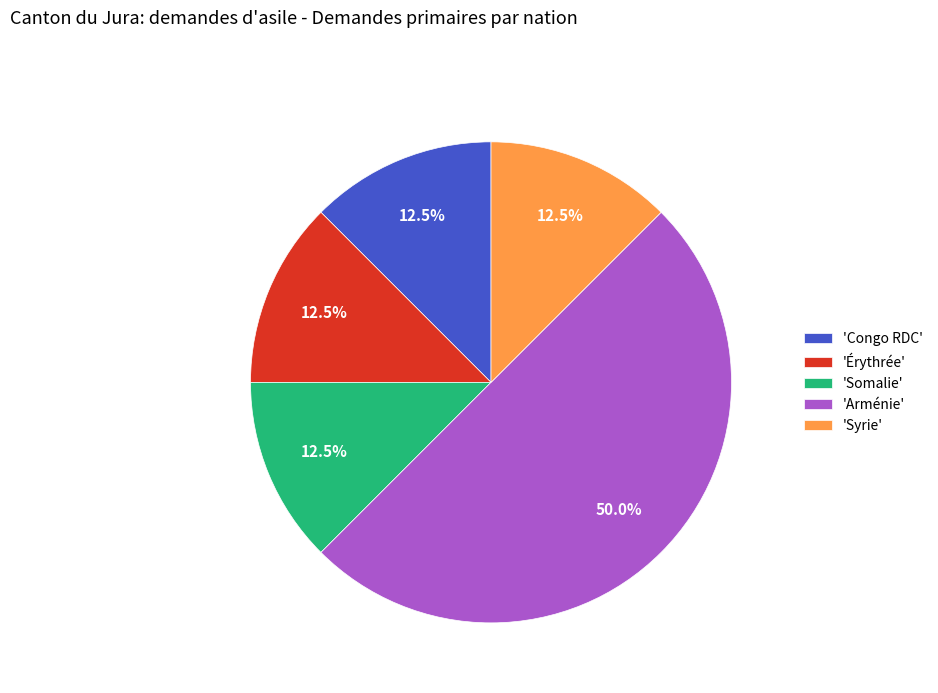

What is the ratio of the value at 'Syrie' to the value at 'Somalie'?

1.0